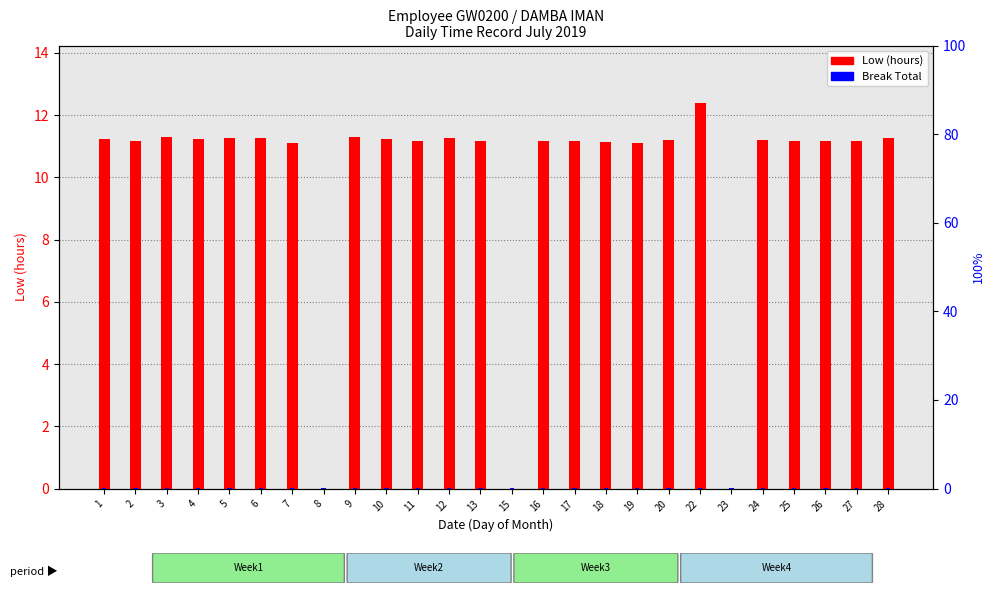

At how many categories does at least one series exceed 2?

23